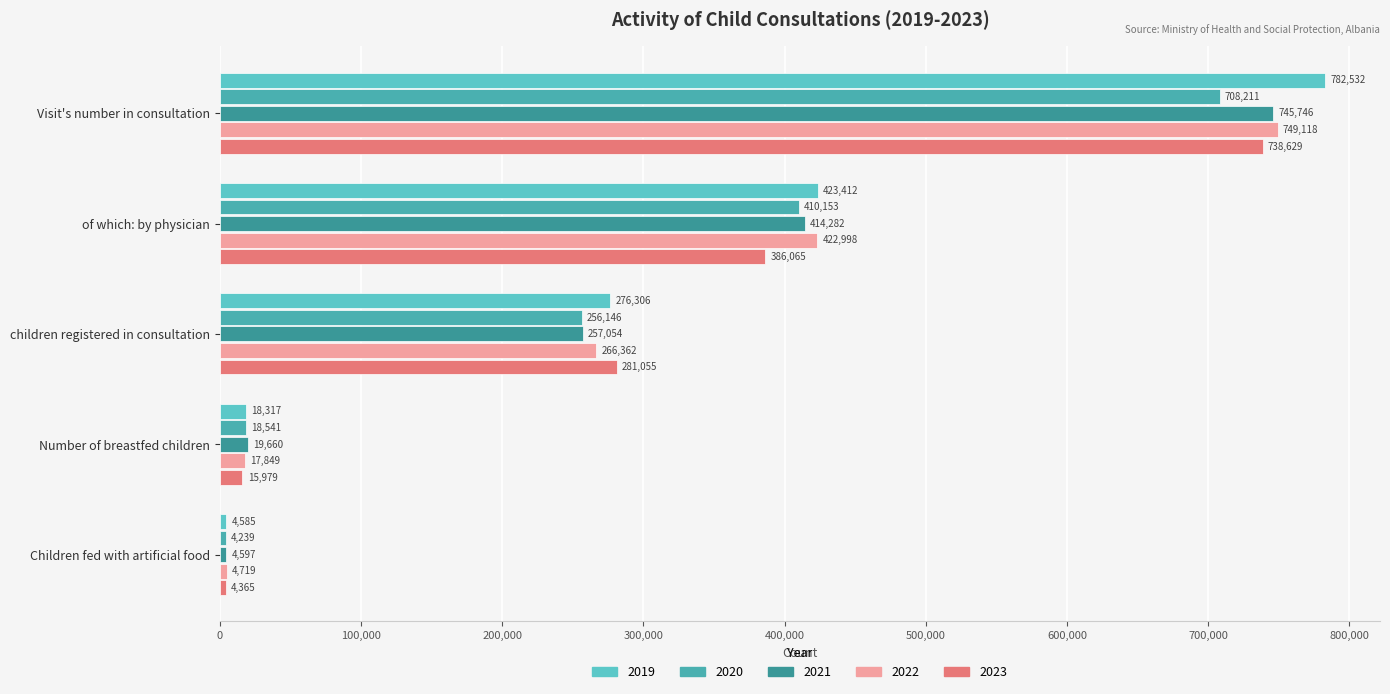

Which category has the highest value across all series?

Visit's number in consultation